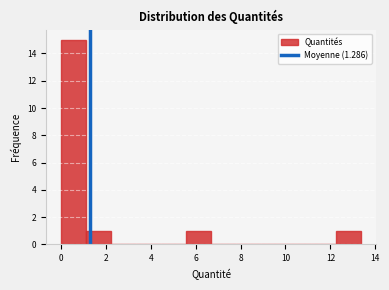

Reading left to right, list every bar in this chart as the range it spans on the x-axis followed by its height. Neither the bar edges nor the heights are printed on the chart, so give them approximately, as read against the axes.

0.0 to 1.2: 15
1.2 to 2.2: 1
2.2 to 3.4: 0
3.4 to 4.4: 0
4.4 to 5.6: 0
5.6 to 6.6: 1
6.6 to 7.8: 0
7.8 to 9.0: 0
9.0 to 10.0: 0
10.0 to 11.2: 0
11.2 to 12.2: 0
12.2 to 13.4: 1